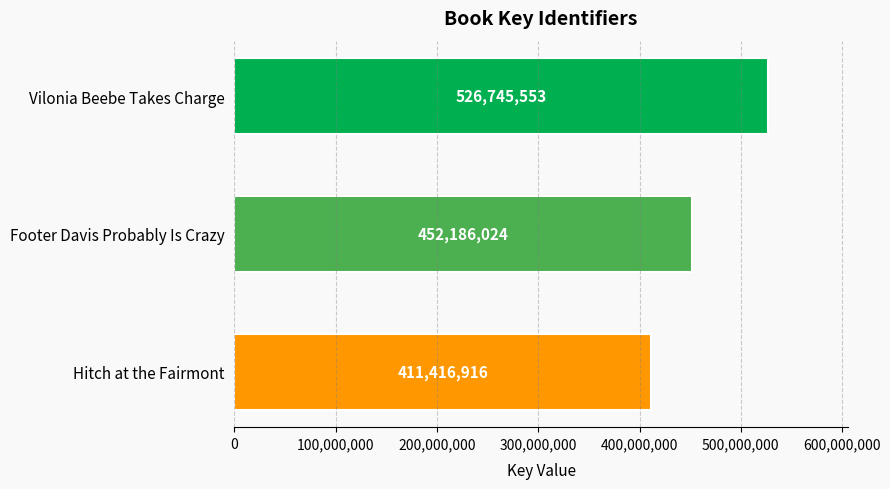

Rank the categories by value from highest to lowest.

Vilonia Beebe Takes Charge, Footer Davis Probably Is Crazy, Hitch at the Fairmont